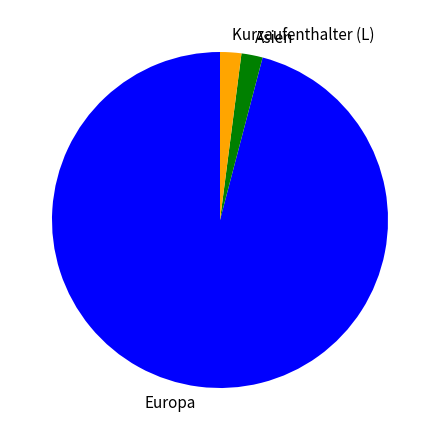

Does any single category account for the majority?

Yes